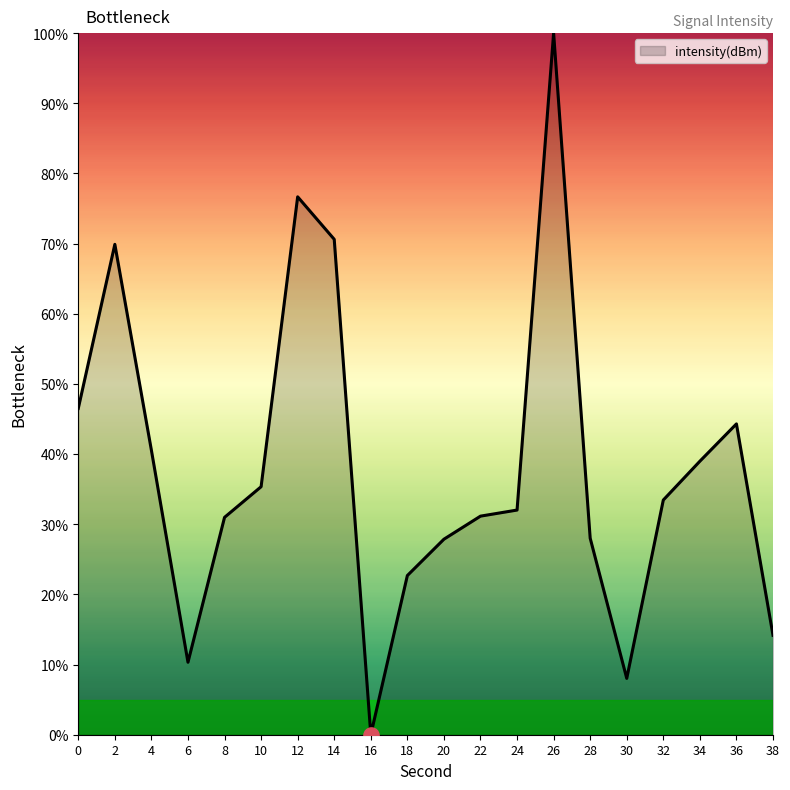

What is the ratio of the value at 4 to the value at 2?

0.6